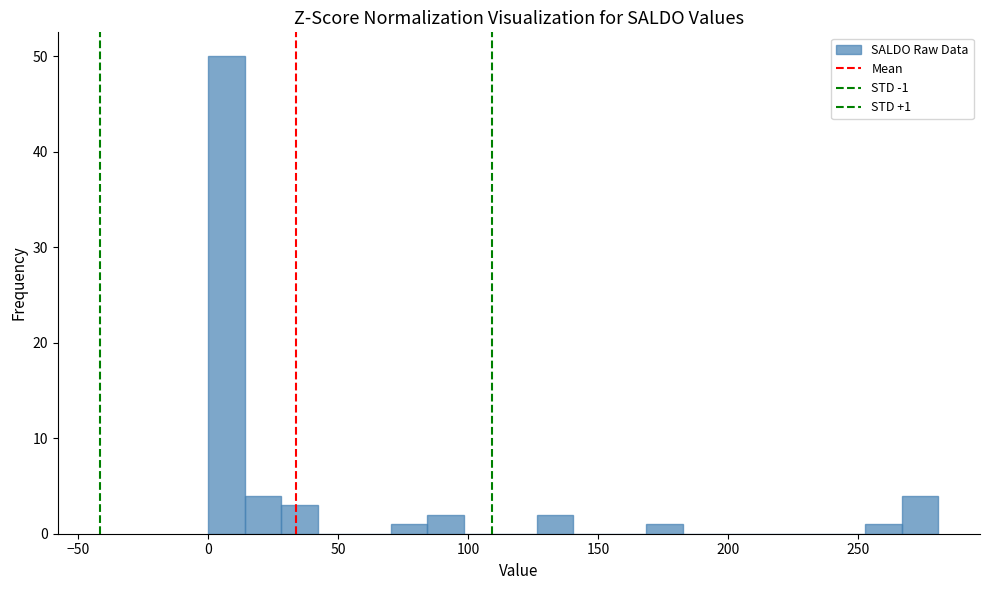

Around what value on the x-axis is the tallest bar? Give the approximate position of its centre, as read against the axis.

5